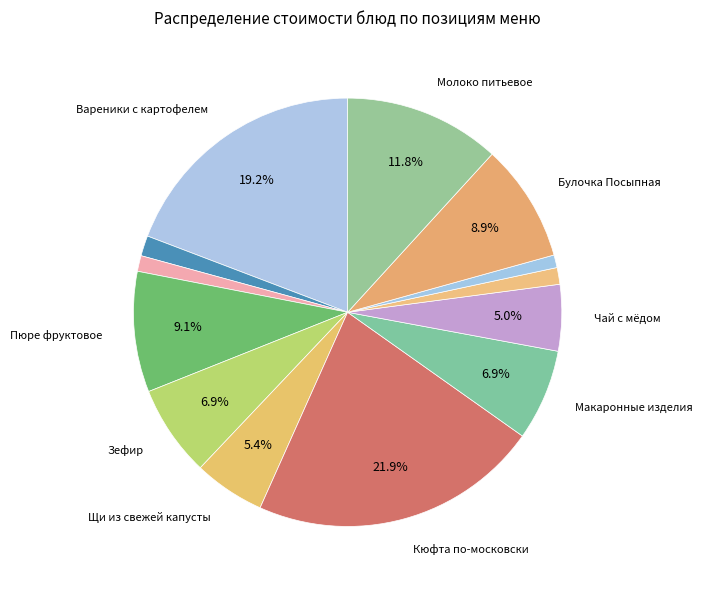

Is there any slice that represents more than half of the pie?

No